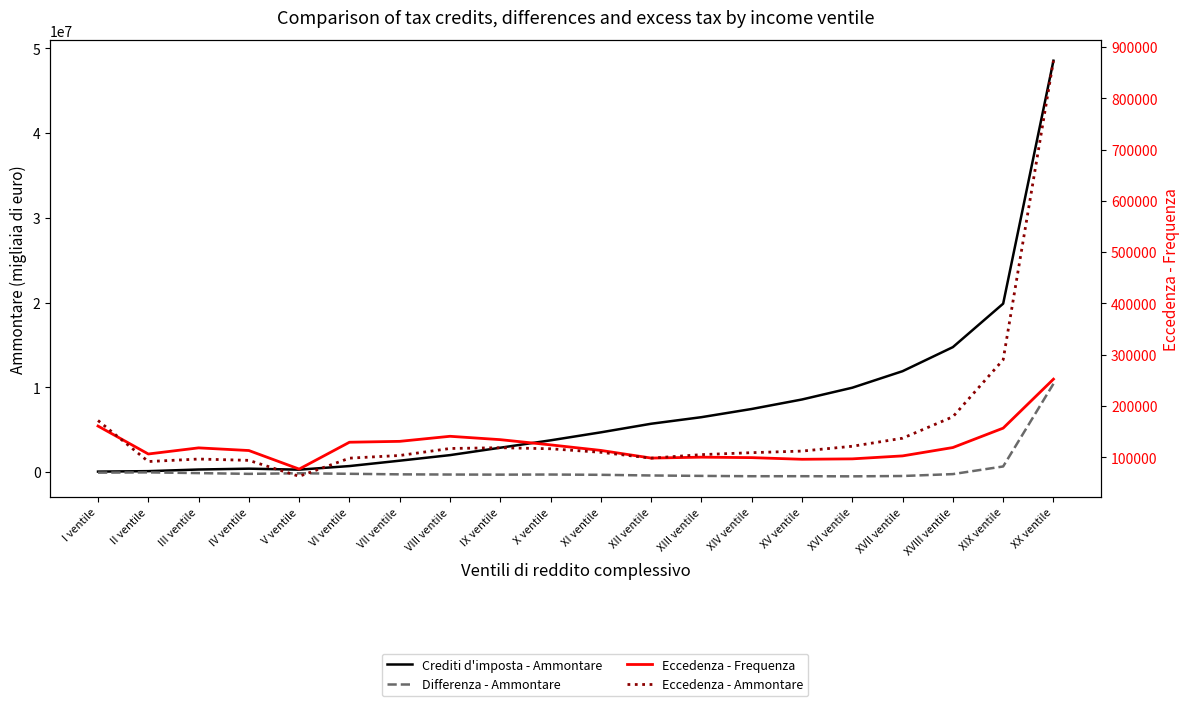

What is the difference between the maximum and minimum values in the Eccedenza - Ammontare series?

810520